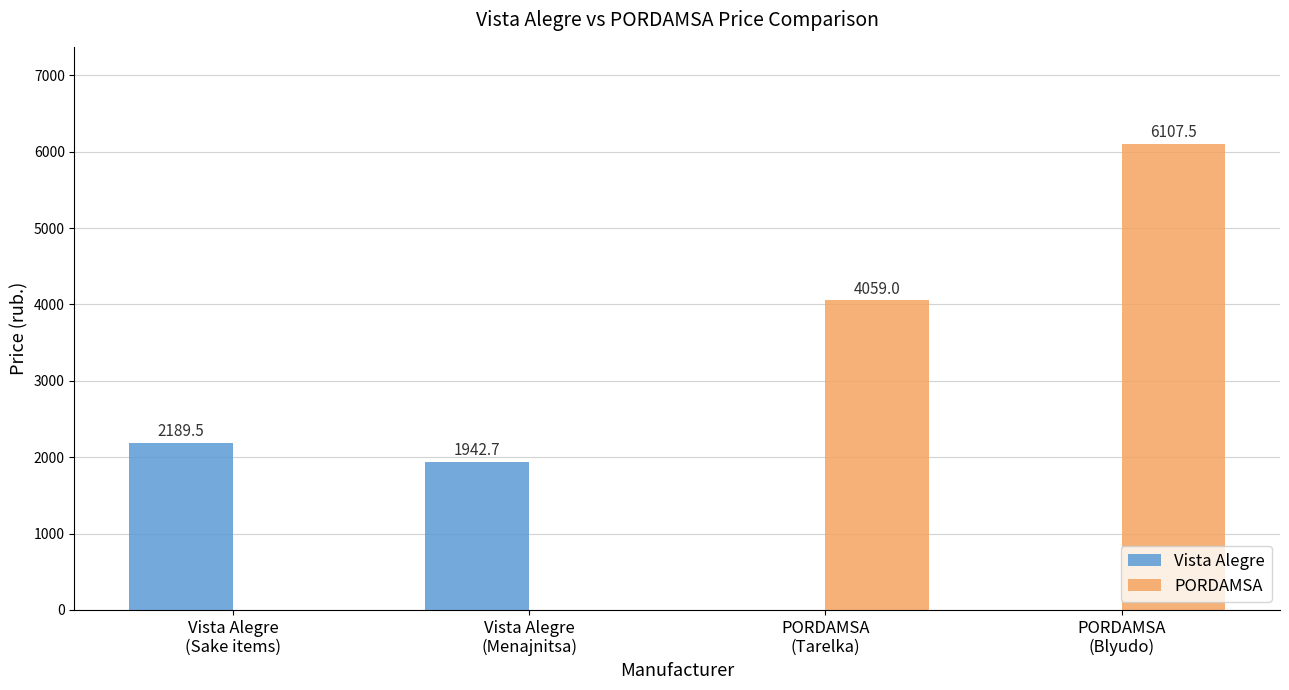

Is it true that Vista Alegre equals 694.2 at PORDAMSA
(Tarelka)?

False